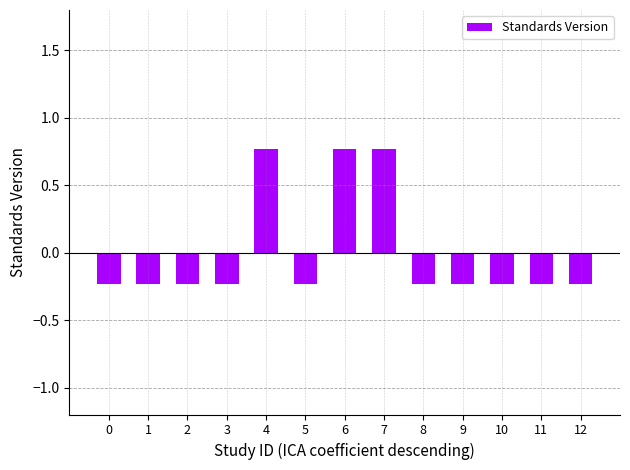

Between 10 and 4, which is larger?

4